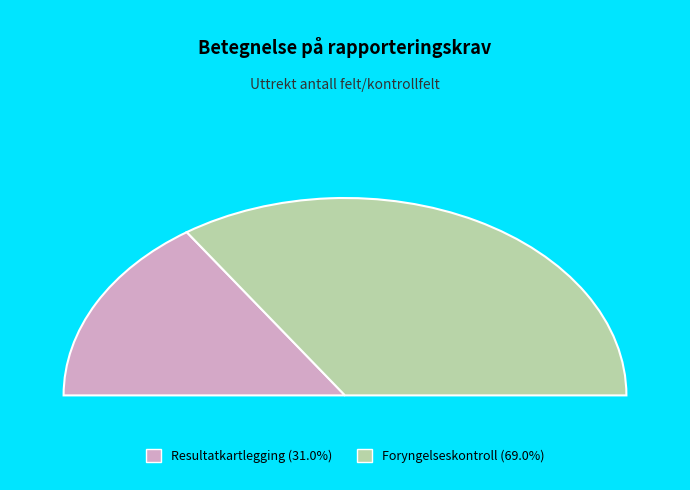

Which slice is the smallest?

Resultatkartlegging